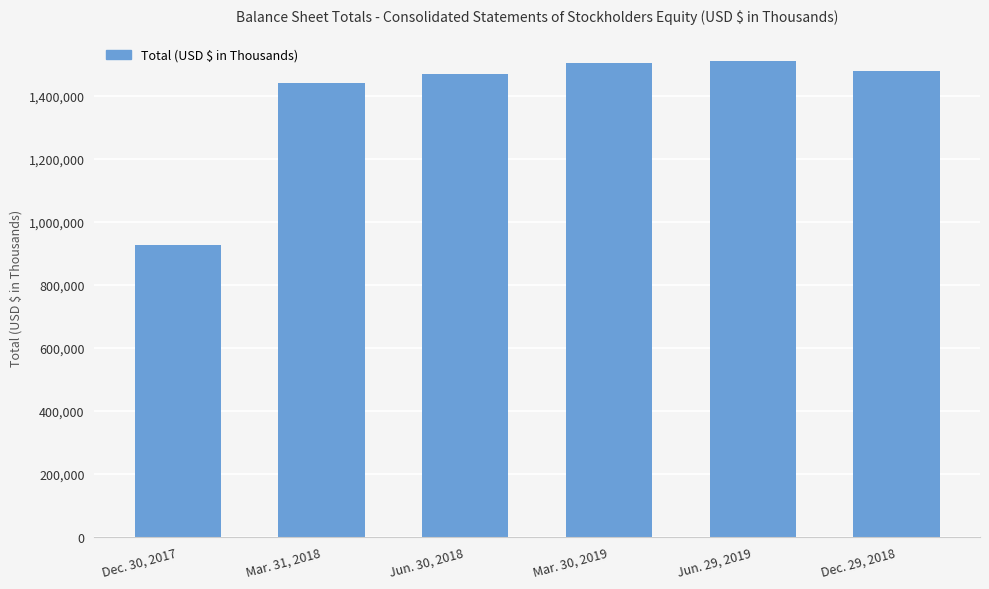

Does the chart contain stacked bars?

No